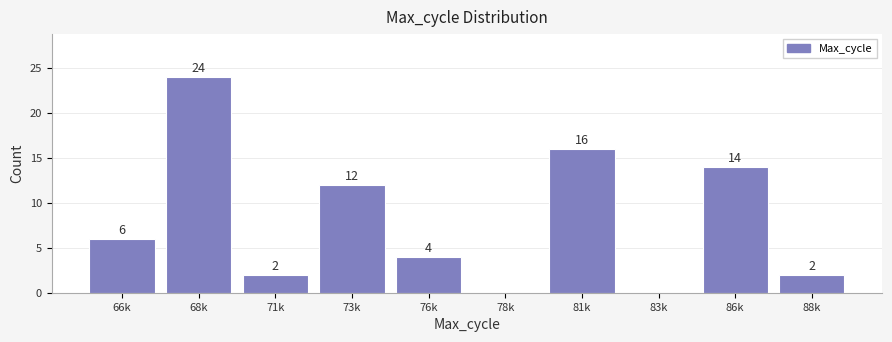

Reading right to left, transcribe all the data shown in this chart.

88k=2	86k=14	83k=0	81k=16	78k=0	76k=4	73k=12	71k=2	68k=24	66k=6